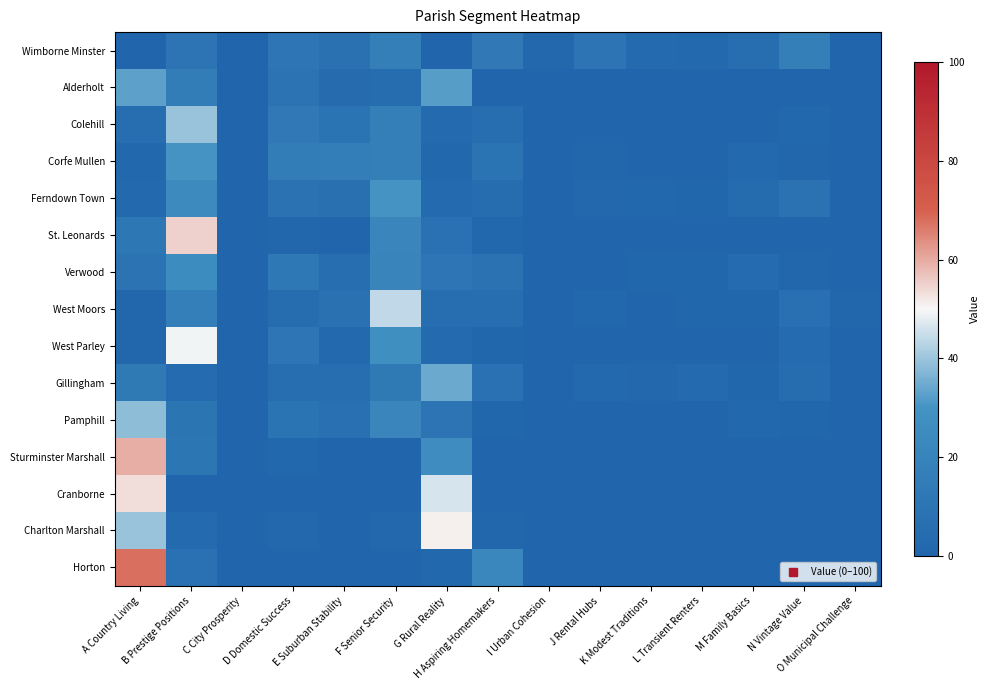

Reading left to right, extract all data points from this chart.

Wimborne Minster: A Country Living=0.0	B Prestige Positions=10.1	C City Prosperity=0.1	D Domestic Success=10.9	E Suburban Stability=7.4	F Senior Security=16.9	G Rural Reality=0.0	H Aspiring Homemakers=13.4	I Urban Cohesion=2.0	J Rental Hubs=9.9	K Modest Traditions=3.1	L Transient Renters=2.6	M Family Basics=5.9	N Vintage Value=17.0	O Municipal Challenge=0.7
Alderholt: A Country Living=32.8	B Prestige Positions=15.9	C City Prosperity=0.0	D Domestic Success=9.0	E Suburban Stability=3.8	F Senior Security=5.4	G Rural Reality=32.3	H Aspiring Homemakers=0.7	I Urban Cohesion=0.0	J Rental Hubs=0.0	K Modest Traditions=0.0	L Transient Renters=0.0	M Family Basics=0.0	N Vintage Value=0.0	O Municipal Challenge=0.0
Colehill: A Country Living=6.0	B Prestige Positions=39.8	C City Prosperity=0.0	D Domestic Success=13.3	E Suburban Stability=9.6	F Senior Security=16.9	G Rural Reality=3.4	H Aspiring Homemakers=6.2	I Urban Cohesion=0.0	J Rental Hubs=0.3	K Modest Traditions=0.3	L Transient Renters=0.7	M Family Basics=0.6	N Vintage Value=1.6	O Municipal Challenge=0.2
Corfe Mullen: A Country Living=1.9	B Prestige Positions=30.3	C City Prosperity=0.0	D Domestic Success=15.8	E Suburban Stability=16.0	F Senior Security=16.9	G Rural Reality=1.7	H Aspiring Homemakers=9.6	I Urban Cohesion=0.6	J Rental Hubs=1.2	K Modest Traditions=0.6	L Transient Renters=0.8	M Family Basics=2.5	N Vintage Value=1.5	O Municipal Challenge=0.4
Ferndown Town: A Country Living=2.5	B Prestige Positions=24.5	C City Prosperity=0.0	D Domestic Success=9.0	E Suburban Stability=7.4	F Senior Security=30.4	G Rural Reality=2.8	H Aspiring Homemakers=5.0	I Urban Cohesion=0.0	J Rental Hubs=2.0	K Modest Traditions=1.9	L Transient Renters=1.1	M Family Basics=4.4	N Vintage Value=8.7	O Municipal Challenge=0.4
St. Leonards: A Country Living=11.6	B Prestige Positions=54.8	C City Prosperity=0.0	D Domestic Success=1.6	E Suburban Stability=0.7	F Senior Security=21.3	G Rural Reality=8.1	H Aspiring Homemakers=1.9	I Urban Cohesion=0.0	J Rental Hubs=0.0	K Modest Traditions=0.0	L Transient Renters=0.0	M Family Basics=0.0	N Vintage Value=0.0	O Municipal Challenge=0.0
Verwood: A Country Living=9.0	B Prestige Positions=25.5	C City Prosperity=0.0	D Domestic Success=12.2	E Suburban Stability=6.0	F Senior Security=20.5	G Rural Reality=10.8	H Aspiring Homemakers=8.3	I Urban Cohesion=0.0	J Rental Hubs=0.0	K Modest Traditions=1.0	L Transient Renters=1.0	M Family Basics=4.2	N Vintage Value=1.4	O Municipal Challenge=0.1
West Moors: A Country Living=1.3	B Prestige Positions=17.3	C City Prosperity=0.0	D Domestic Success=5.1	E Suburban Stability=7.8	F Senior Security=44.1	G Rural Reality=6.2	H Aspiring Homemakers=6.2	I Urban Cohesion=0.0	J Rental Hubs=1.8	K Modest Traditions=0.2	L Transient Renters=0.9	M Family Basics=1.1	N Vintage Value=6.8	O Municipal Challenge=1.3
West Parley: A Country Living=1.5	B Prestige Positions=49.2	C City Prosperity=0.0	D Domestic Success=10.9	E Suburban Stability=2.5	F Senior Security=27.9	G Rural Reality=2.8	H Aspiring Homemakers=1.1	I Urban Cohesion=0.0	J Rental Hubs=0.0	K Modest Traditions=0.0	L Transient Renters=0.1	M Family Basics=0.0	N Vintage Value=4.0	O Municipal Challenge=0.0
Gillingham: A Country Living=13.2	B Prestige Positions=4.1	C City Prosperity=0.0	D Domestic Success=5.7	E Suburban Stability=6.2	F Senior Security=13.0	G Rural Reality=34.4	H Aspiring Homemakers=8.1	I Urban Cohesion=0.0	J Rental Hubs=2.7	K Modest Traditions=2.3	L Transient Renters=3.5	M Family Basics=1.1	N Vintage Value=5.2	O Municipal Challenge=0.6
Pamphill: A Country Living=38.6	B Prestige Positions=10.5	C City Prosperity=0.0	D Domestic Success=9.5	E Suburban Stability=6.9	F Senior Security=21.2	G Rural Reality=9.8	H Aspiring Homemakers=1.0	I Urban Cohesion=0.0	J Rental Hubs=0.0	K Modest Traditions=0.0	L Transient Renters=0.0	M Family Basics=1.6	N Vintage Value=1.0	O Municipal Challenge=0.0
Sturminster Marshall: A Country Living=59.6	B Prestige Positions=11.2	C City Prosperity=0.0	D Domestic Success=1.7	E Suburban Stability=0.1	F Senior Security=0.0	G Rural Reality=26.9	H Aspiring Homemakers=0.4	I Urban Cohesion=0.0	J Rental Hubs=0.0	K Modest Traditions=0.0	L Transient Renters=0.0	M Family Basics=0.1	N Vintage Value=0.0	O Municipal Challenge=0.0
Cranborne: A Country Living=53.1	B Prestige Positions=0.3	C City Prosperity=0.0	D Domestic Success=0.0	E Suburban Stability=0.0	F Senior Security=0.0	G Rural Reality=46.3	H Aspiring Homemakers=0.3	I Urban Cohesion=0.0	J Rental Hubs=0.0	K Modest Traditions=0.0	L Transient Renters=0.0	M Family Basics=0.0	N Vintage Value=0.0	O Municipal Challenge=0.0
Charlton Marshall: A Country Living=39.5	B Prestige Positions=3.1	C City Prosperity=0.0	D Domestic Success=2.2	E Suburban Stability=0.5	F Senior Security=2.3	G Rural Reality=51.2	H Aspiring Homemakers=1.3	I Urban Cohesion=0.0	J Rental Hubs=0.0	K Modest Traditions=0.0	L Transient Renters=0.0	M Family Basics=0.0	N Vintage Value=0.0	O Municipal Challenge=0.0
Horton: A Country Living=67.7	B Prestige Positions=7.8	C City Prosperity=0.0	D Domestic Success=0.3	E Suburban Stability=0.0	F Senior Security=0.0	G Rural Reality=1.7	H Aspiring Homemakers=22.4	I Urban Cohesion=0.0	J Rental Hubs=0.0	K Modest Traditions=0.0	L Transient Renters=0.0	M Family Basics=0.0	N Vintage Value=0.0	O Municipal Challenge=0.0